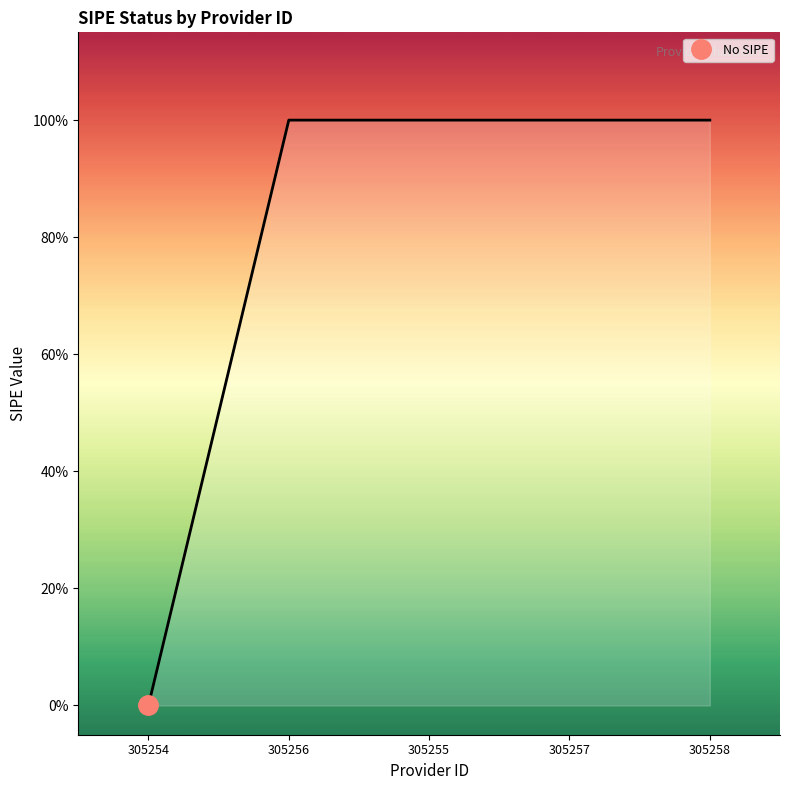

Rank the categories by value from highest to lowest.

305256, 305255, 305257, 305258, 305254